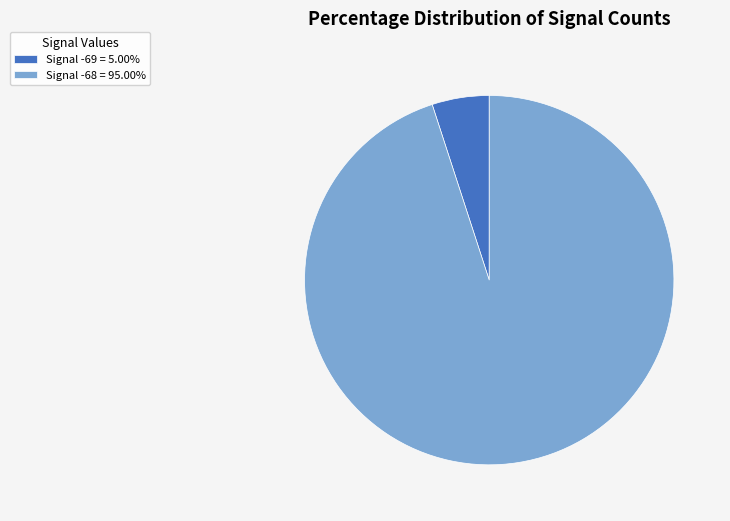

Is there any slice that represents more than half of the pie?

Yes